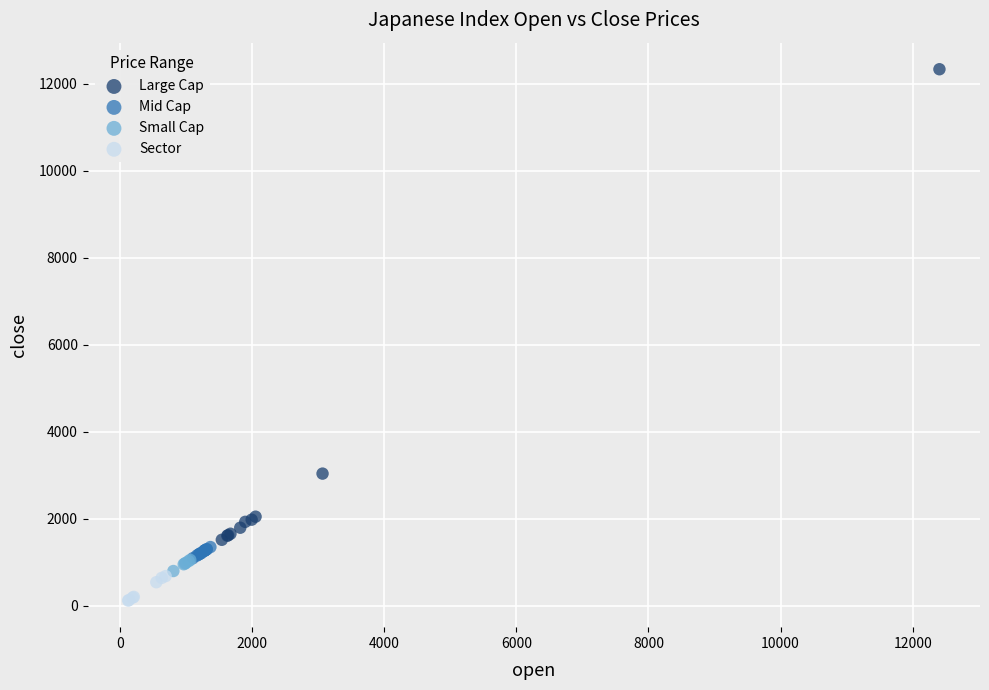

Which series reaches the minimum Y coordinate?

Sector